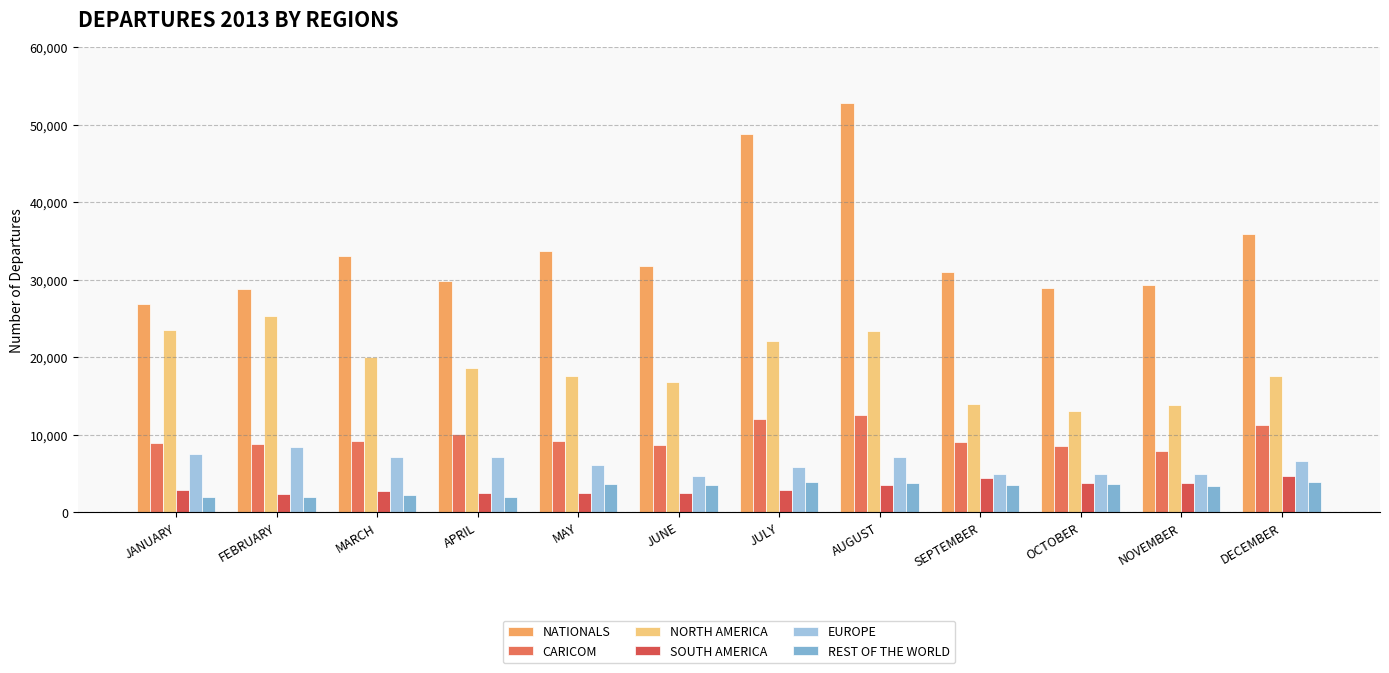

What is the label of the 3rd bar from the left?

MARCH